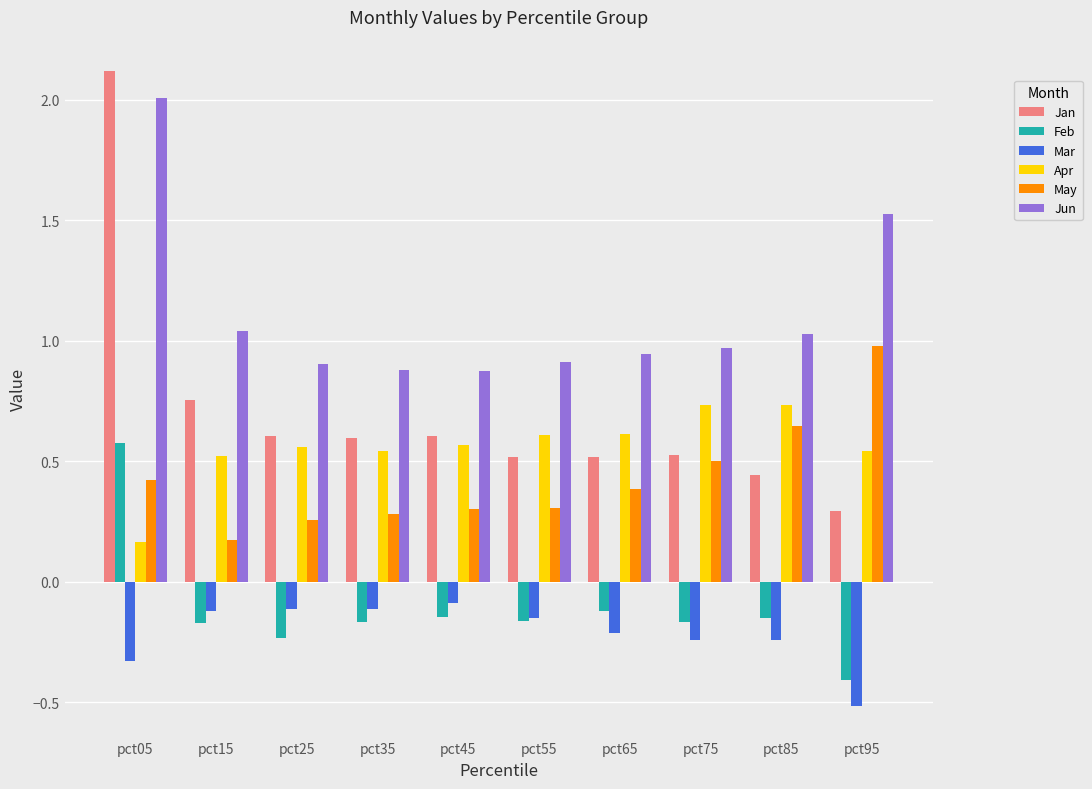

How many distinct data groups are displayed?

6